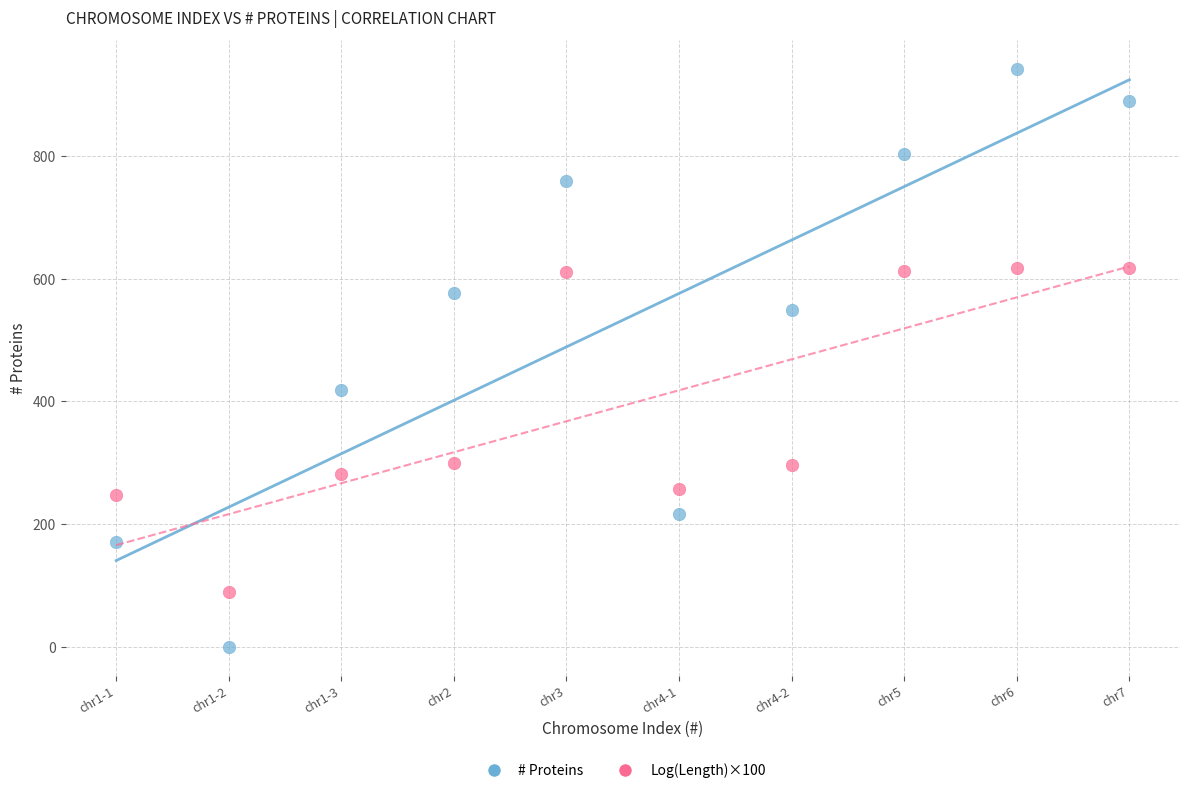

Across all data points, what is the range of Y values (max minus min)?

942.0